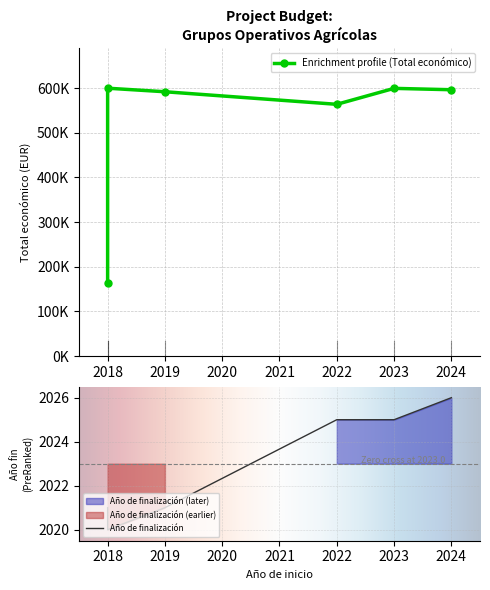

Where is the first local minimum?

2018